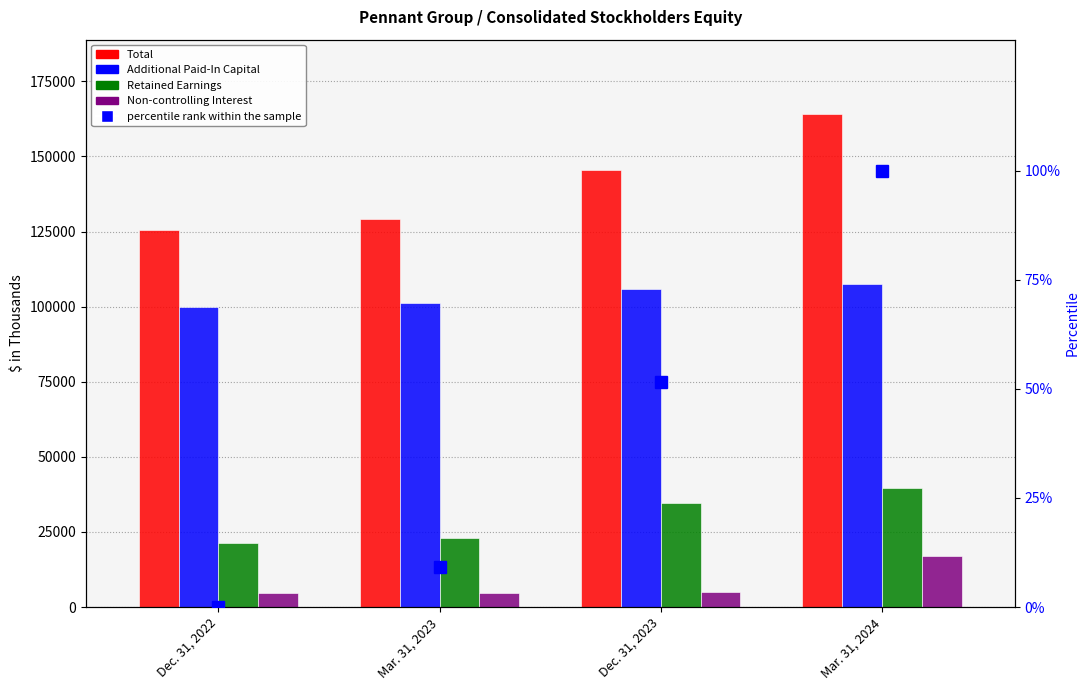

Between Dec. 31, 2022 and Mar. 31, 2024, which is larger?

Mar. 31, 2024